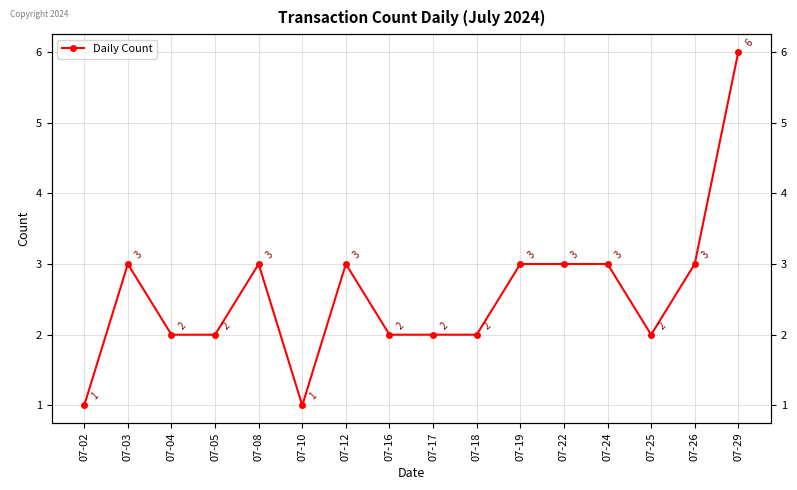

Reading left to right, what are all the values shown in this chart?

07-02=1	07-03=3	07-04=2	07-05=2	07-08=3	07-10=1	07-12=3	07-16=2	07-17=2	07-18=2	07-19=3	07-22=3	07-24=3	07-25=2	07-26=3	07-29=6